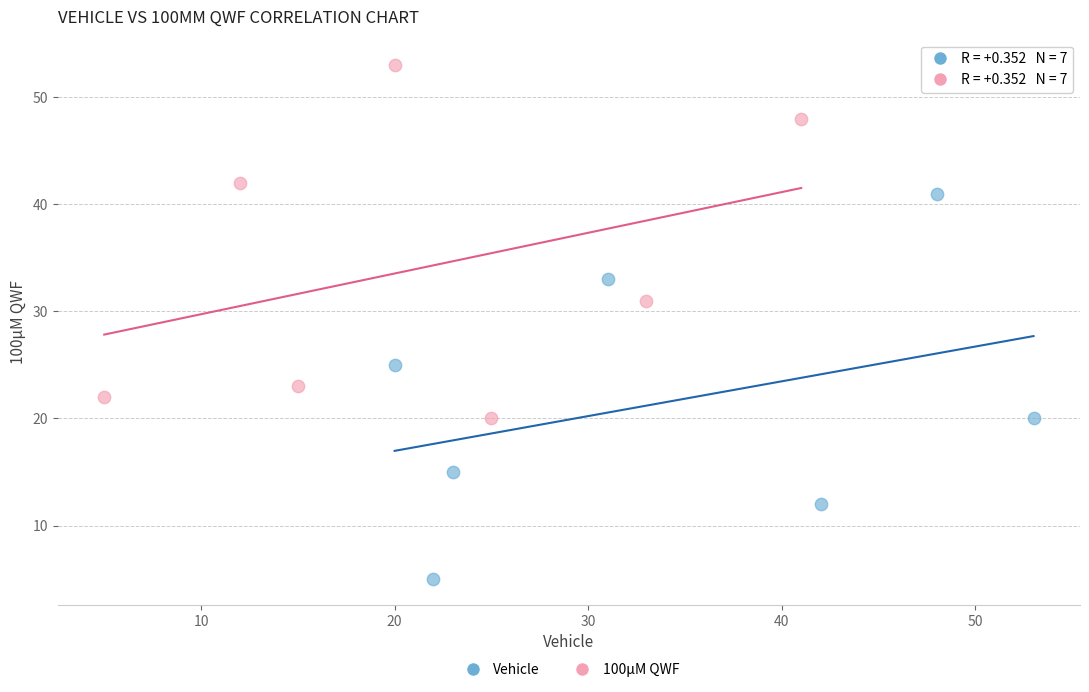

Which series reaches the minimum Y coordinate?

Vehicle